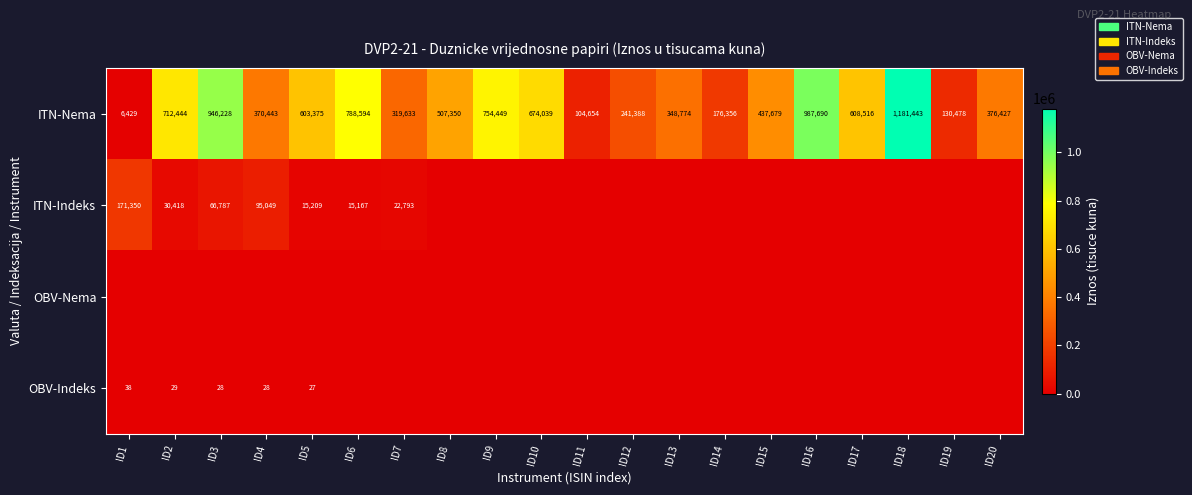

List the labels in order of ITN-Nema value, smallest first.

ID1, ID11, ID19, ID14, ID12, ID7, ID13, ID4, ID20, ID15, ID8, ID5, ID17, ID10, ID2, ID9, ID6, ID3, ID16, ID18